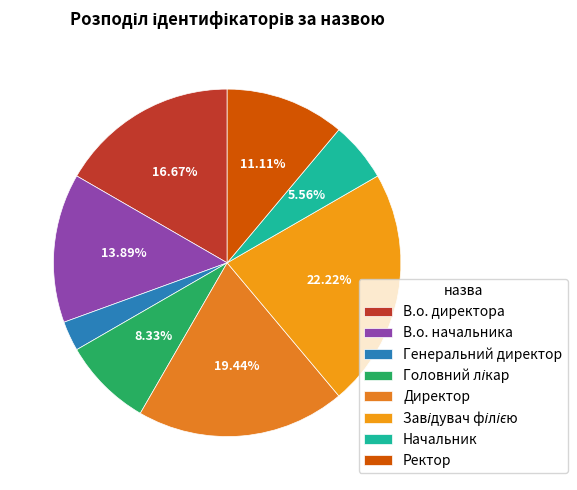

What is the ratio of the value at В.о. начальника to the value at Головний лікар?

1.7